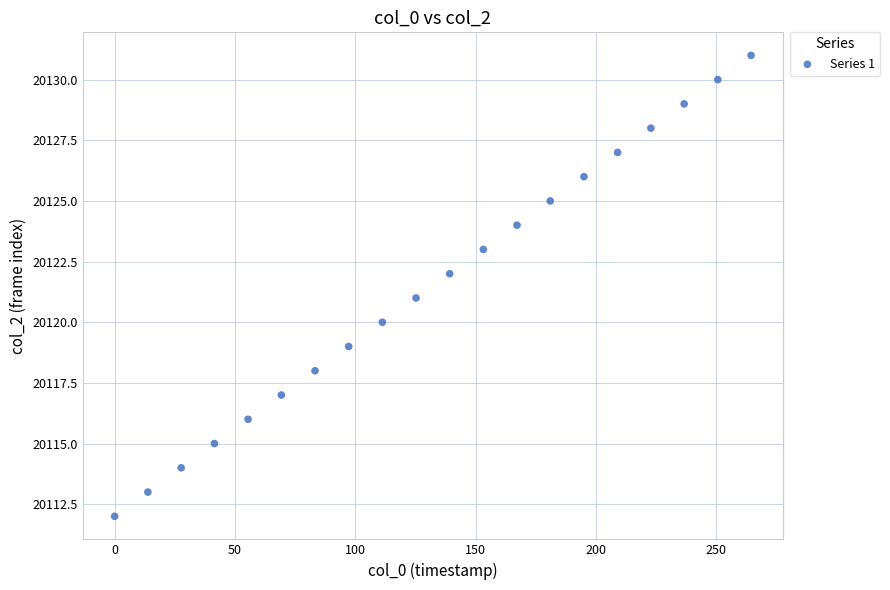

What is the range of Y values (max minus min)?

19